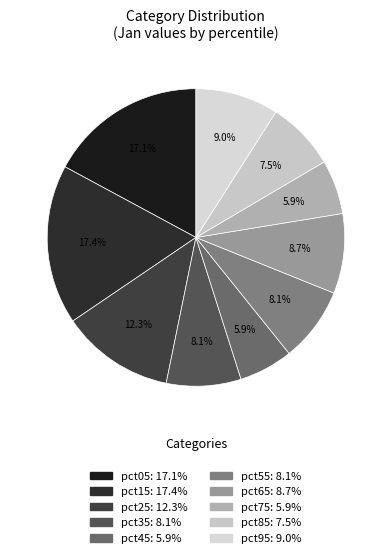

How many slices are in this pie chart?

10